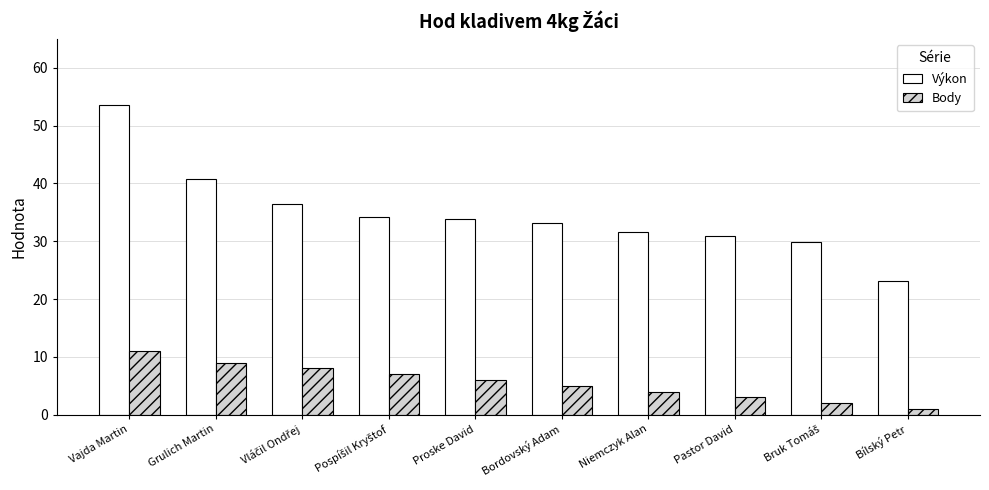

What is the total value across all series at Pastor David?

33.9